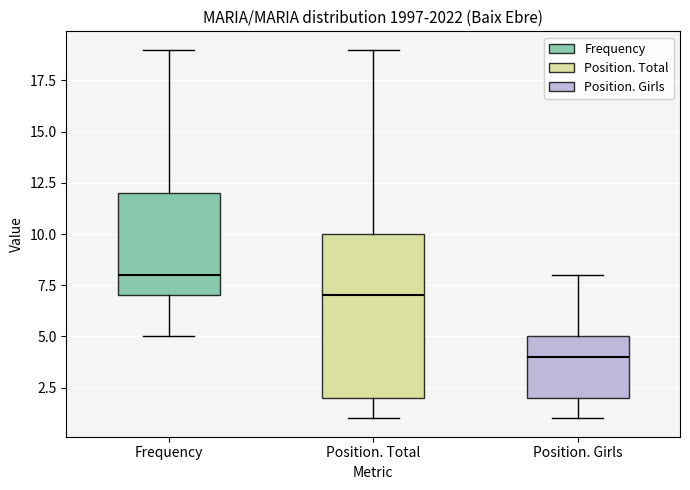

Which box is the tallest, from its lower edge to its upper edge?

Position. Total